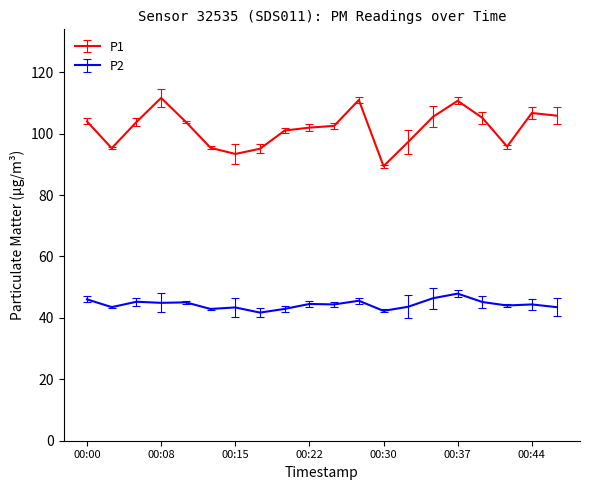

Which series has the widest spread of values?

P1